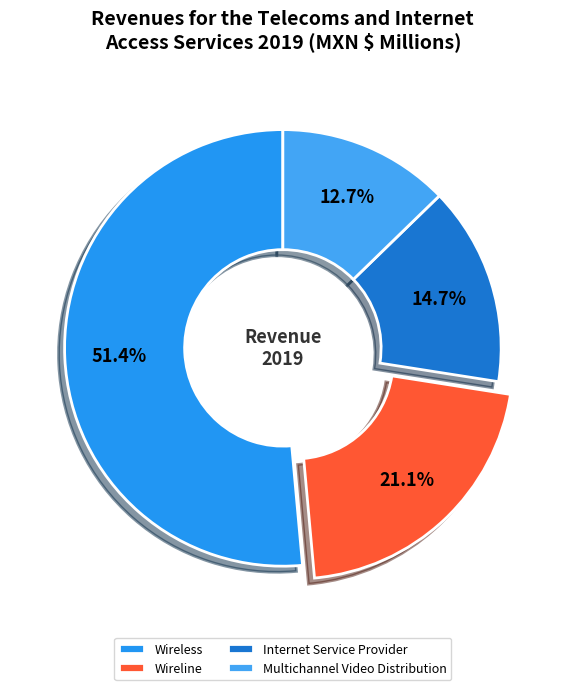

Rank the categories by value from lowest to highest.

Multichannel Video Distribution, Internet Service Provider, Wireline, Wireless